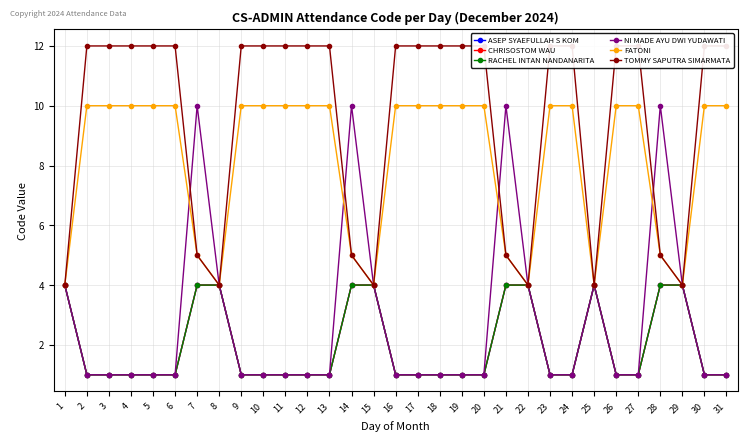

How many CHRISOSTOM WAU values are between 1 and 4?

31